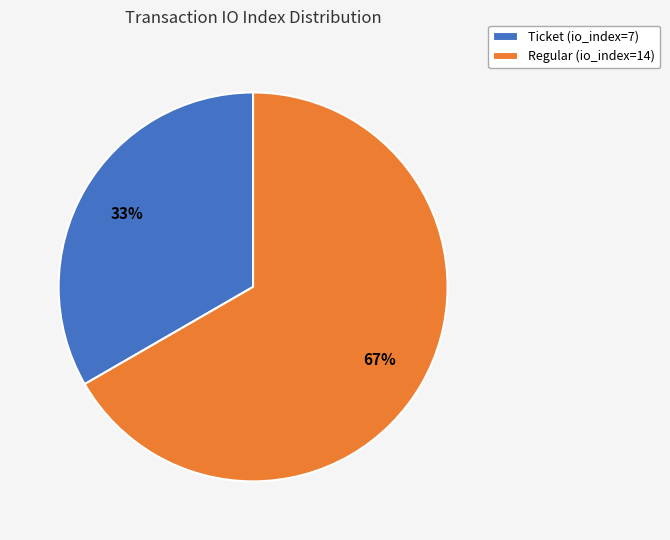

Approximately how many times larger is the value at Ticket (io_index=7) compared to Regular (io_index=14)?

0.5